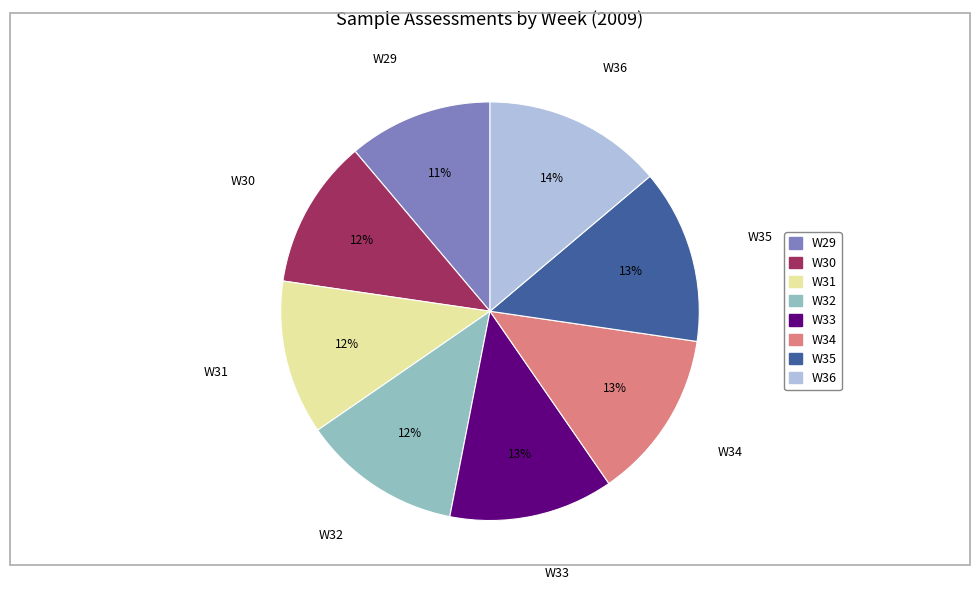

To the nearest percent, what portion does W36 represent?

14%